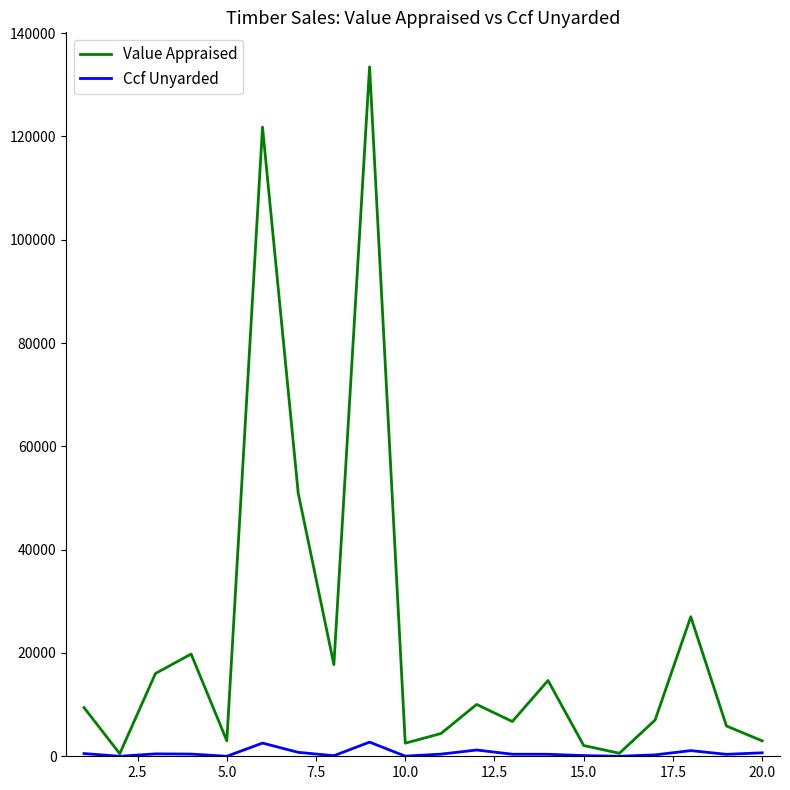

How many lines are shown in the chart?

2